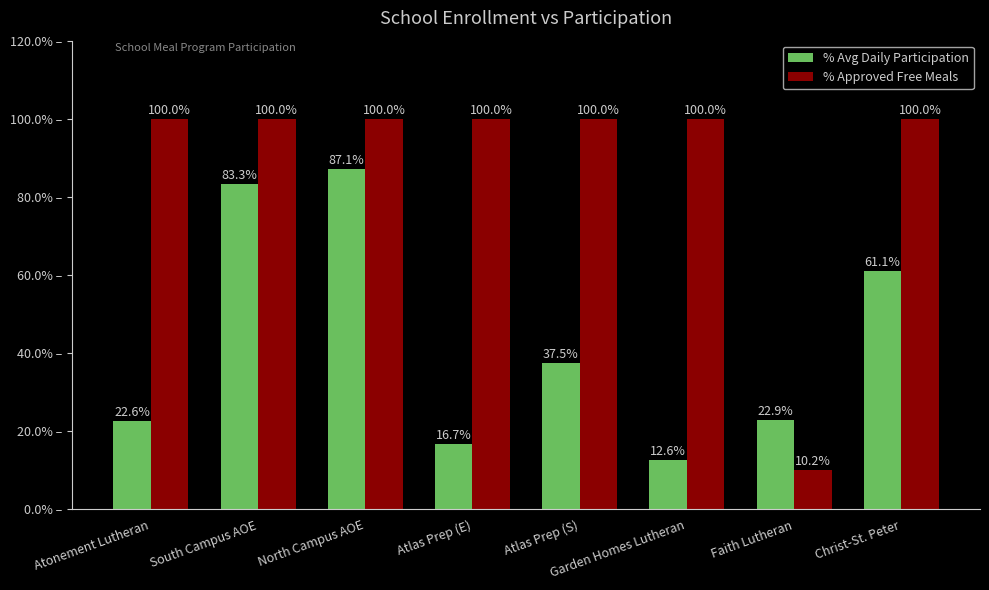

What is the total value across all series at Faith Lutheran?

33.1